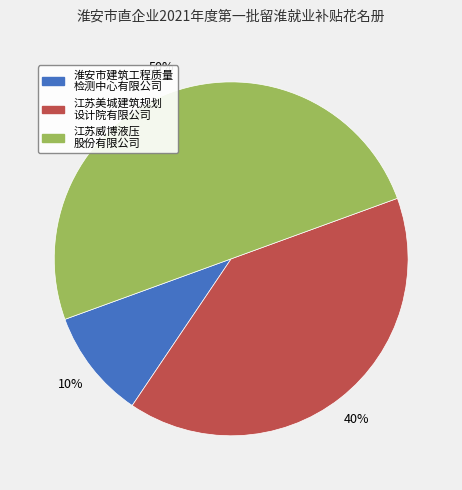

To the nearest percent, what is the average slice percentage?

33%